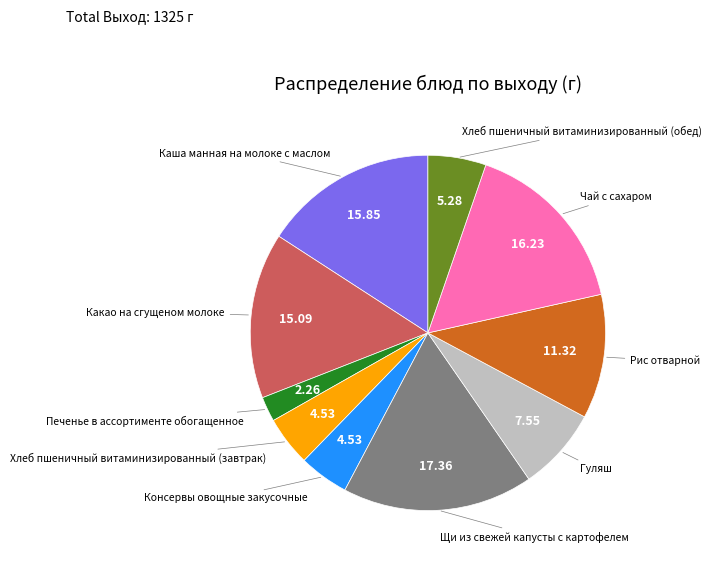

Is there any slice that represents more than half of the pie?

No